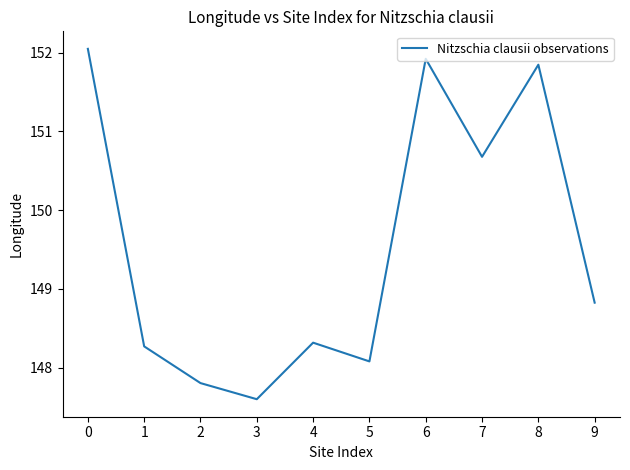

Is it true that the value at 6 is 151.9?

True